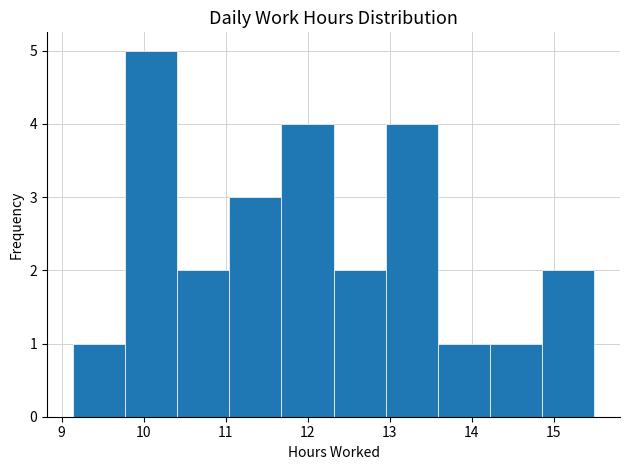

Reading left to right, list every bar in this chart as the range it spans on the x-axis followed by its height. Neither the bar edges nor the heights are printed on the chart, so give them approximately, as read against the axes.

9.1 to 9.8: 1
9.8 to 10.4: 5
10.4 to 11.0: 2
11.0 to 11.7: 3
11.7 to 12.3: 4
12.3 to 13.0: 2
13.0 to 13.6: 4
13.6 to 14.2: 1
14.2 to 14.9: 1
14.9 to 15.5: 2